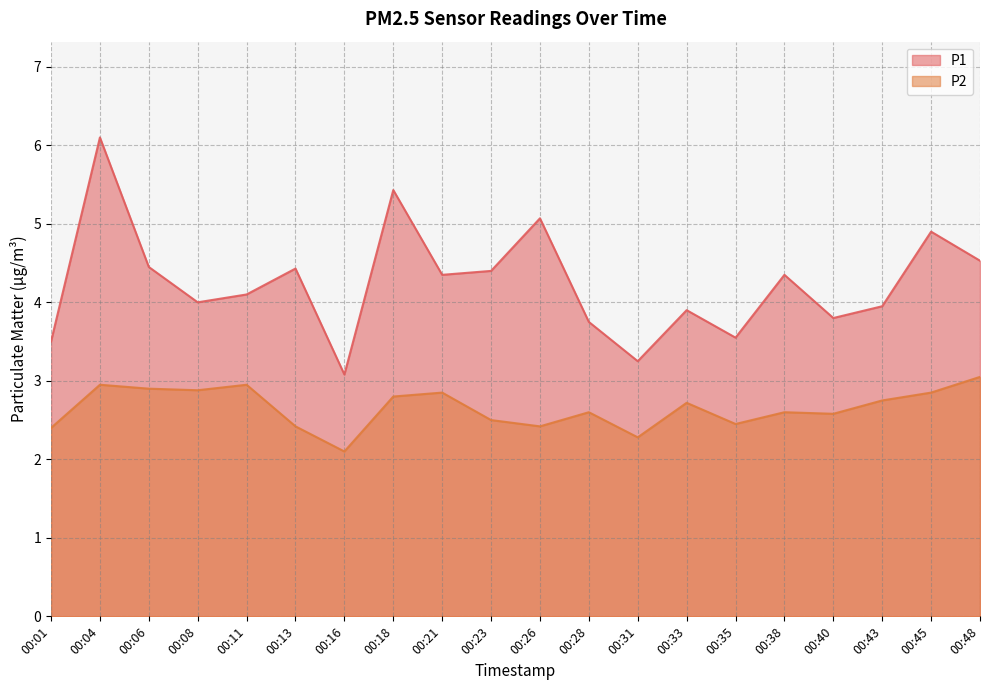

What is the spread (max minus min) of values at 00:01?

1.1